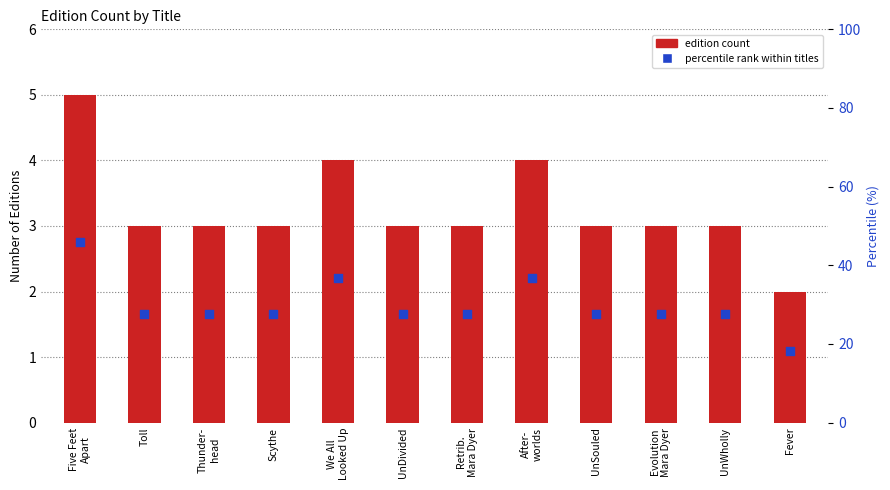

Which series contains the lowest Y value?

percentile rank within titles